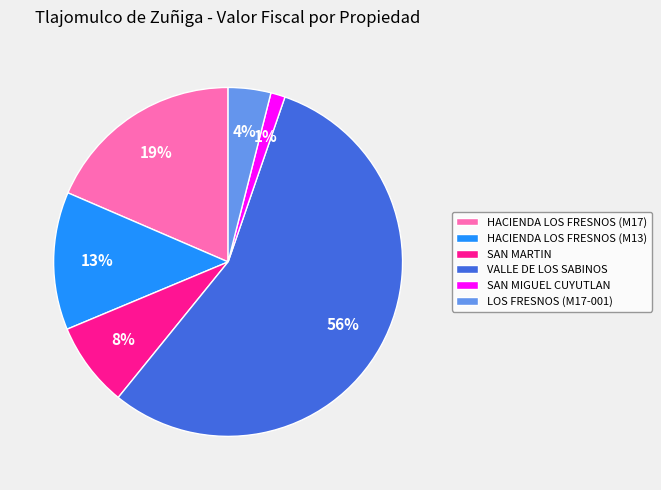

To the nearest percent, what is the difference between the HACIENDA LOS FRESNOS (M17) and VALLE DE LOS SABINOS slice percentages?

37%